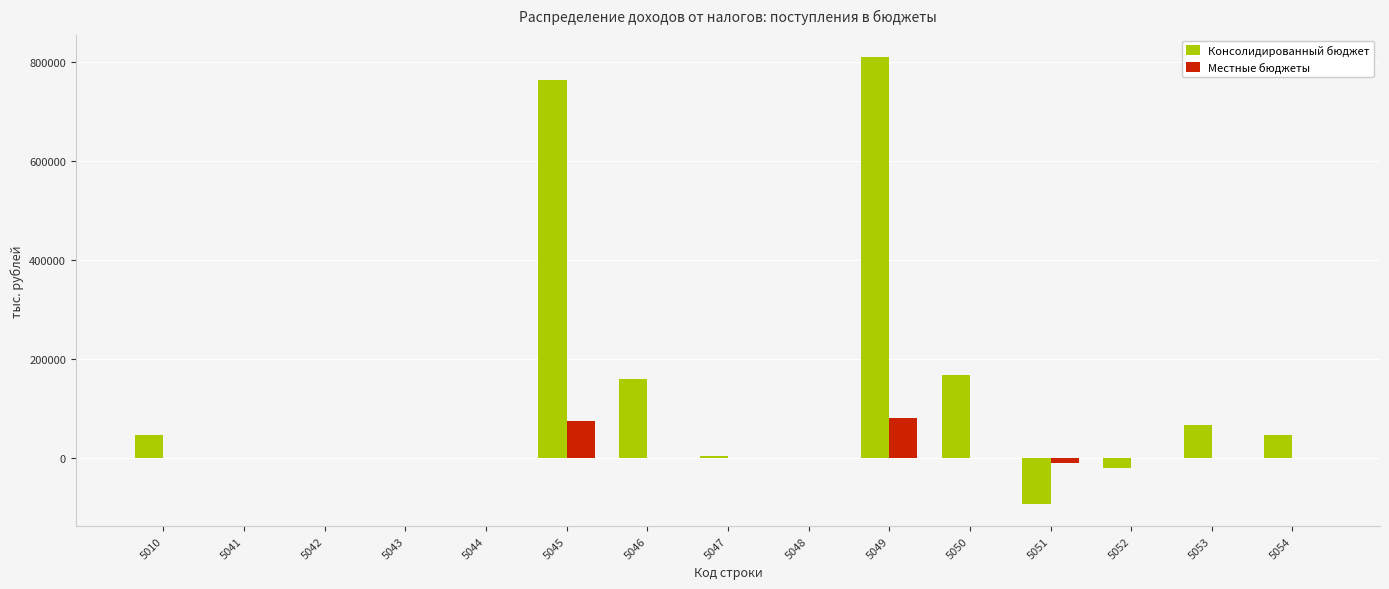

True or false: Местные бюджеты has a value of -39906 at 5048.

False